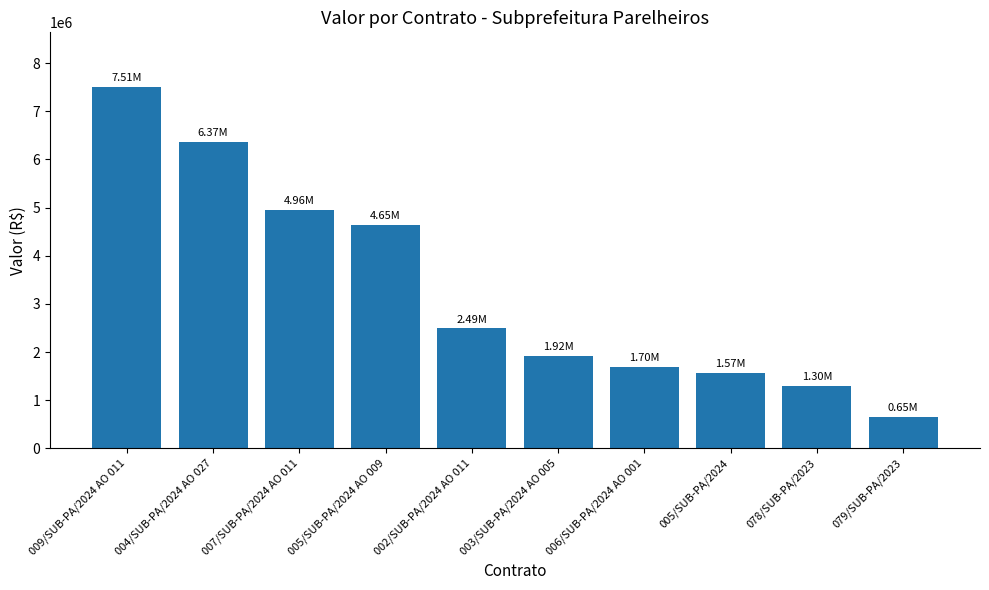

What is the value of the 5th bar from the left?

2494665.0